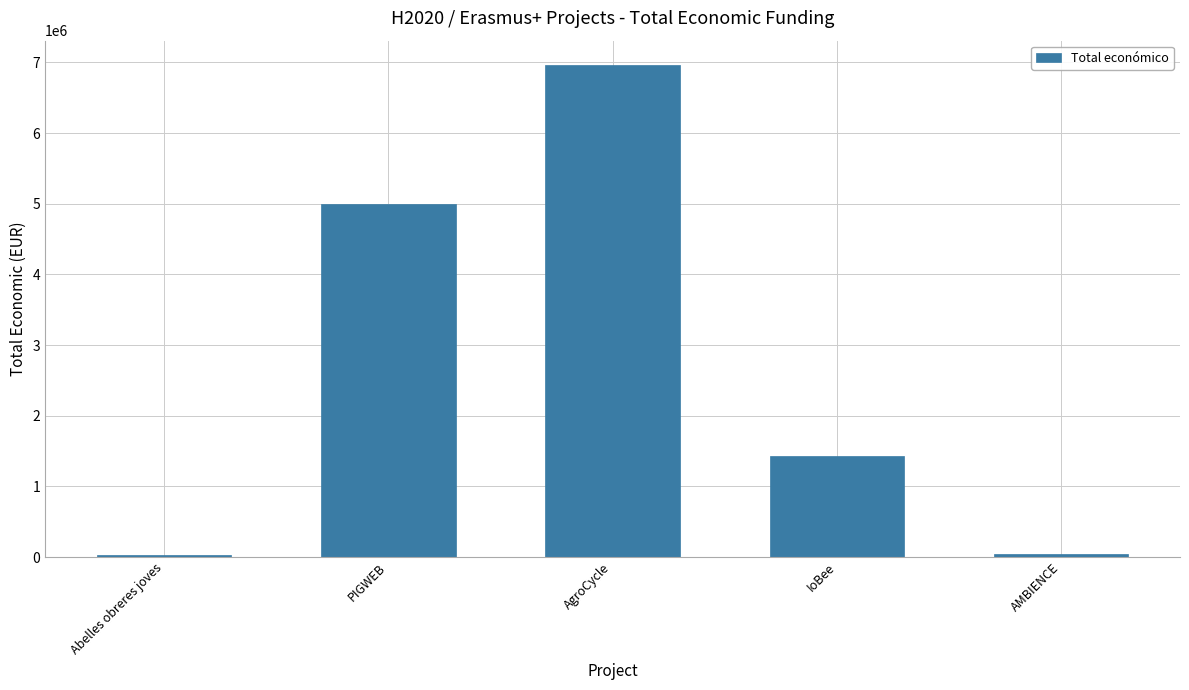

Is it true that the value at Abelles obreres joves is 24848?

True